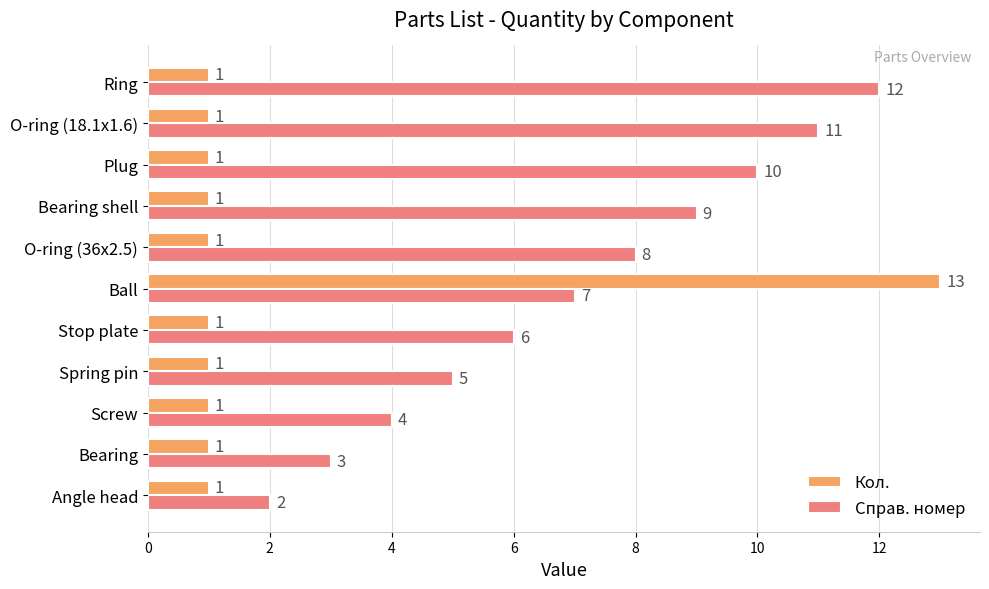

What are all the series names shown in the legend?

Кол., Справ. номер